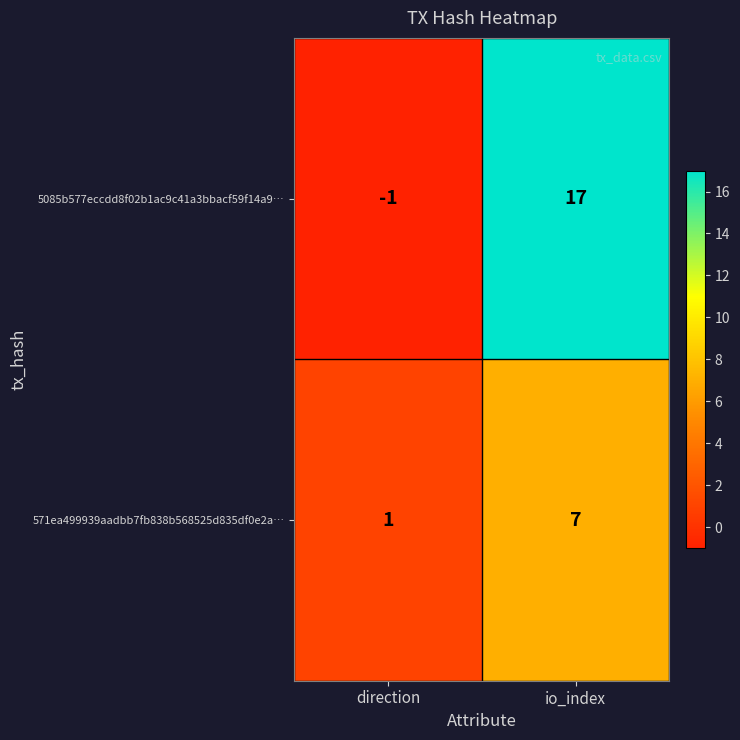

List the series in order of their overall mean, highest first.

5085b577eccdd8f02b1ac9c41a3bbacf59f14a9…, 571ea499939aadbb7fb838b568525d835df0e2a…